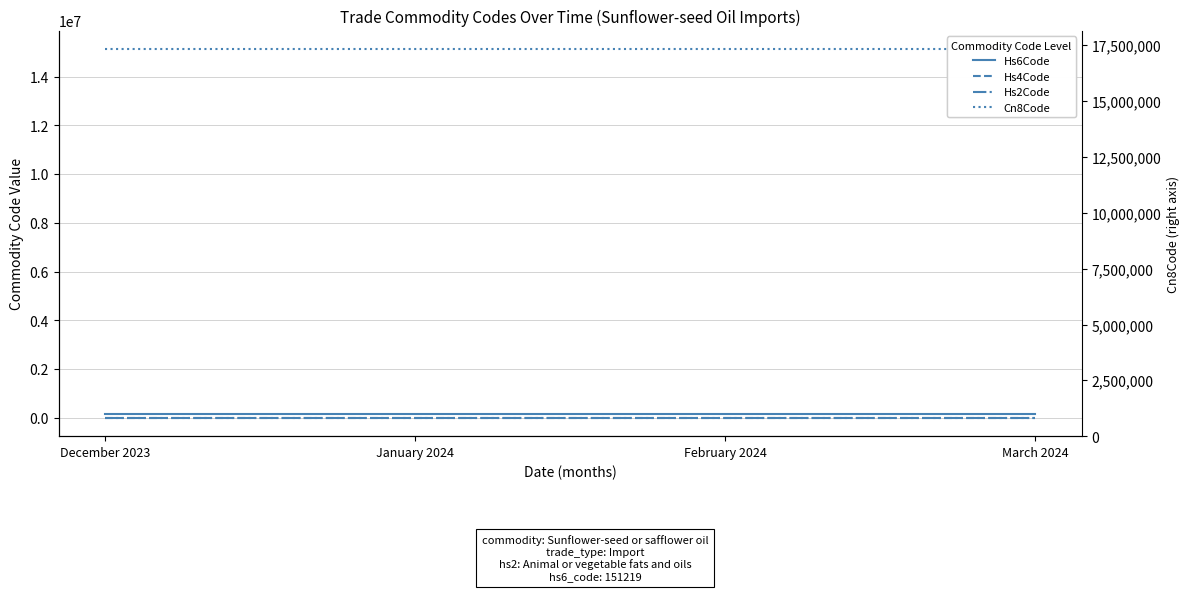

Rank the series at February 2024 from lowest to highest value.

Hs2Code, Hs4Code, Hs6Code, Cn8Code